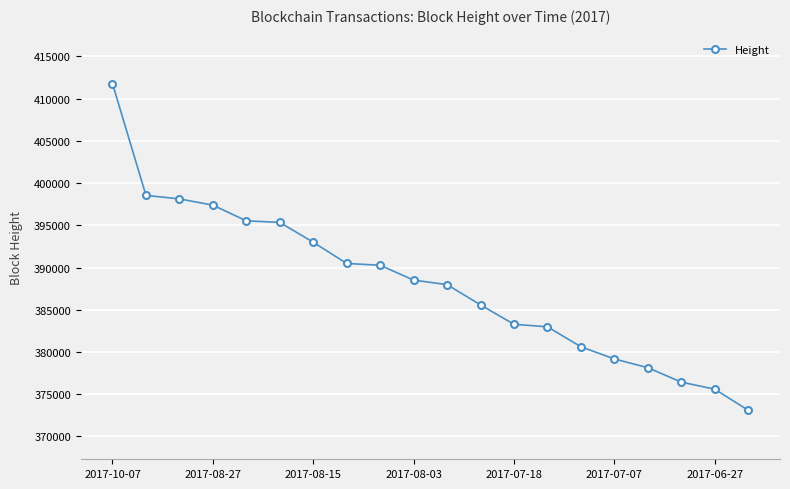

What is the value of the 18th point from the left?

376436